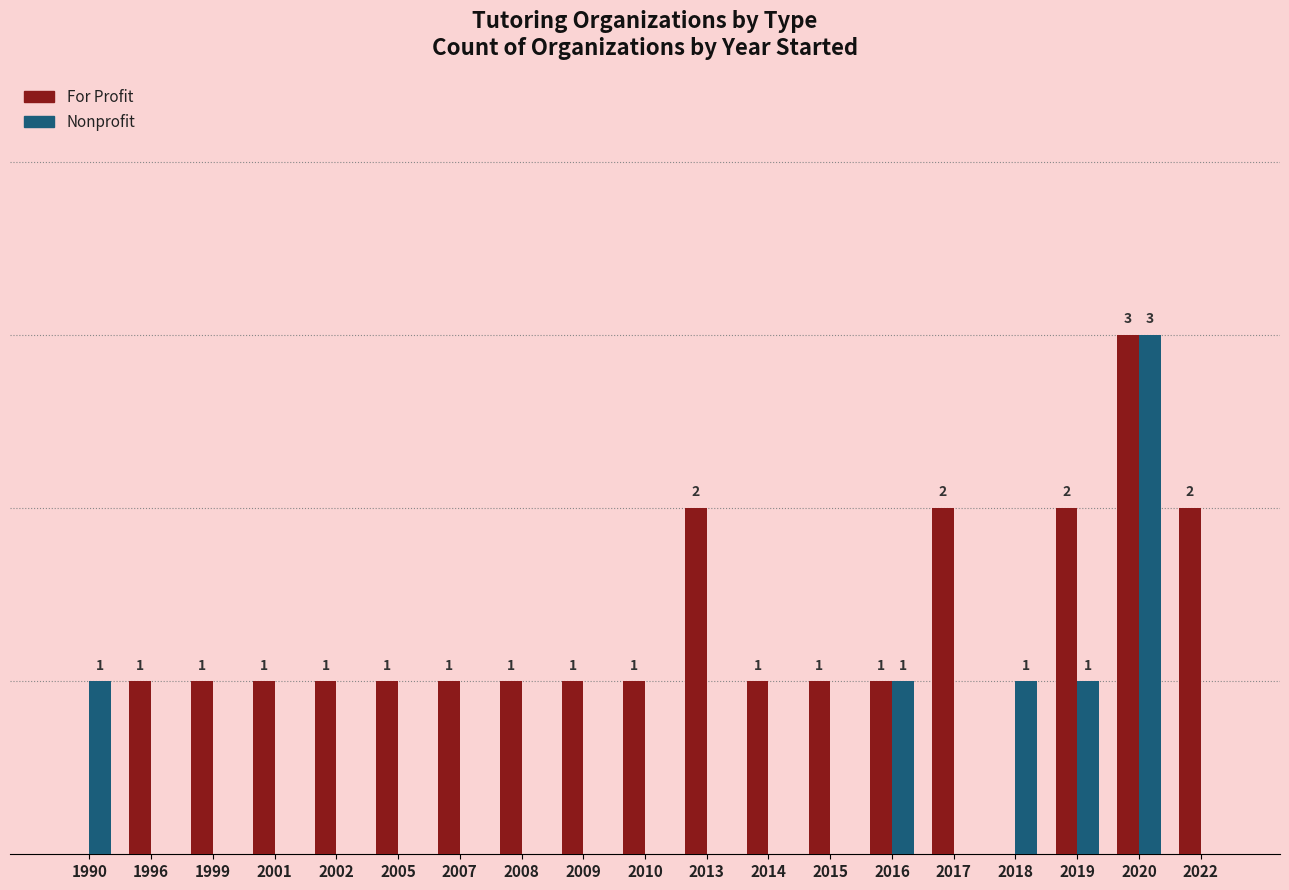

Which series has the largest total across all categories?

For Profit